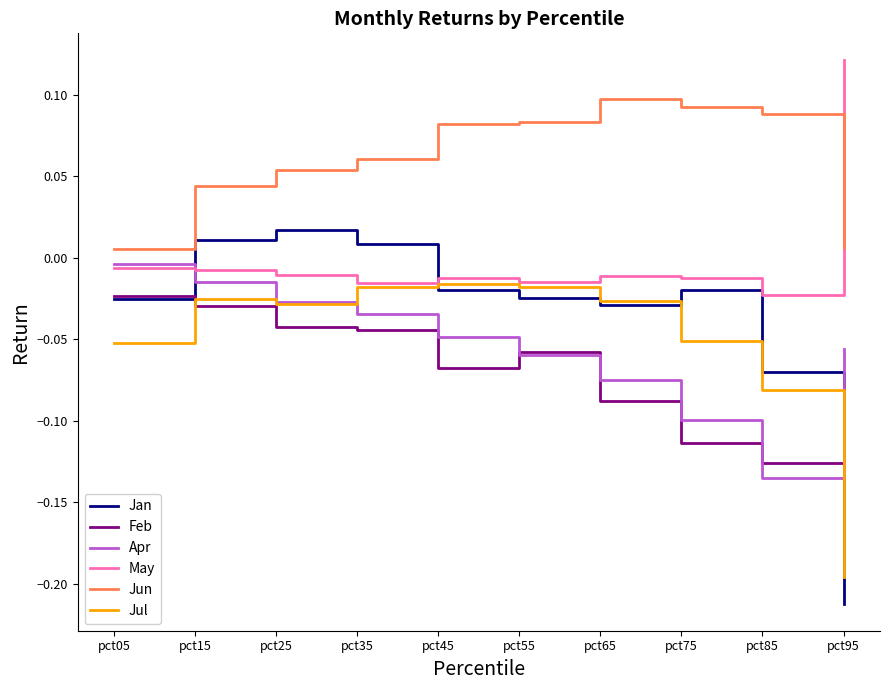

How many lines are shown in the chart?

6